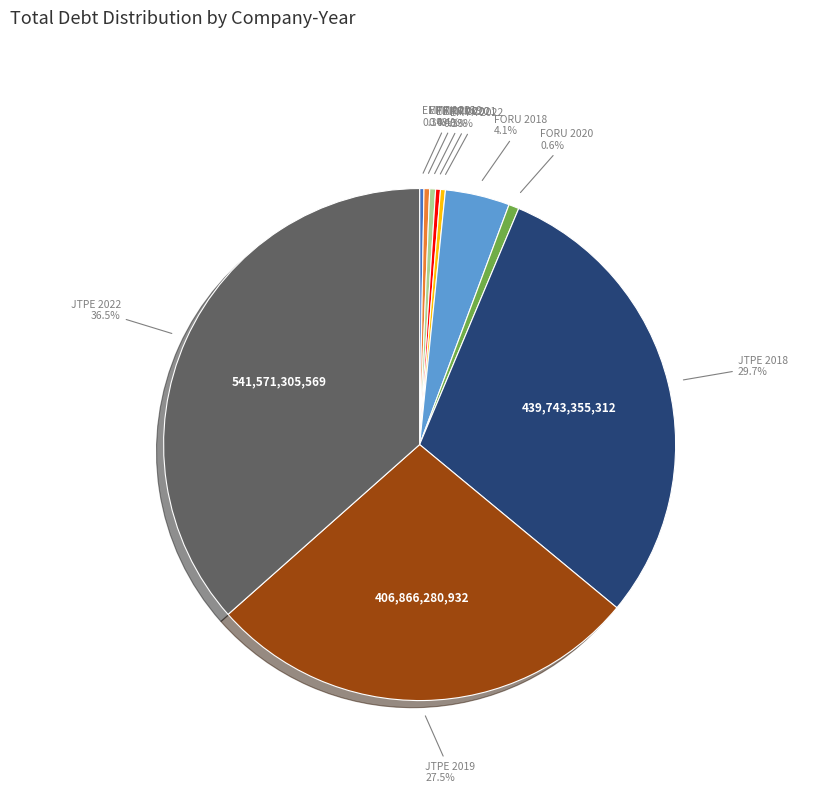

Is there a majority slice in this chart?

No